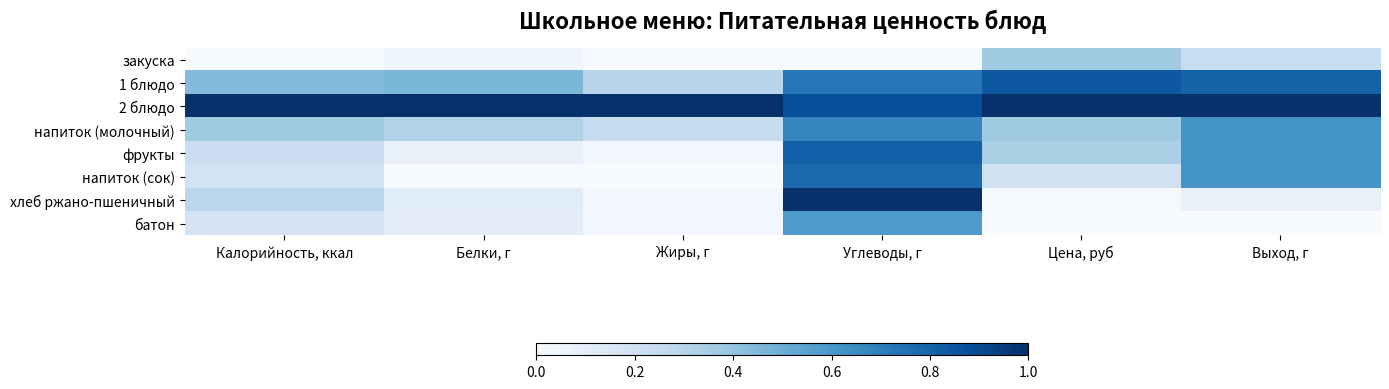

At how many categories does at least one series exceed 0?

6